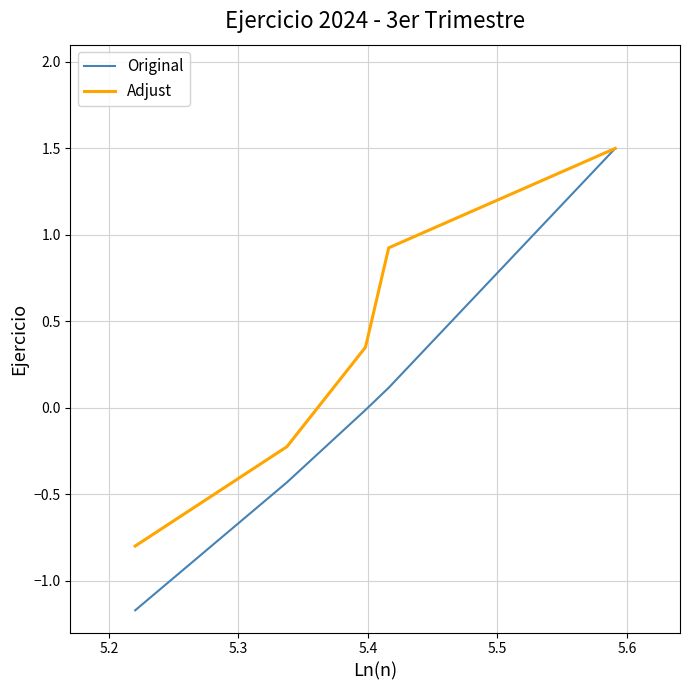

What is the highest value of the Adjust series?

1.5